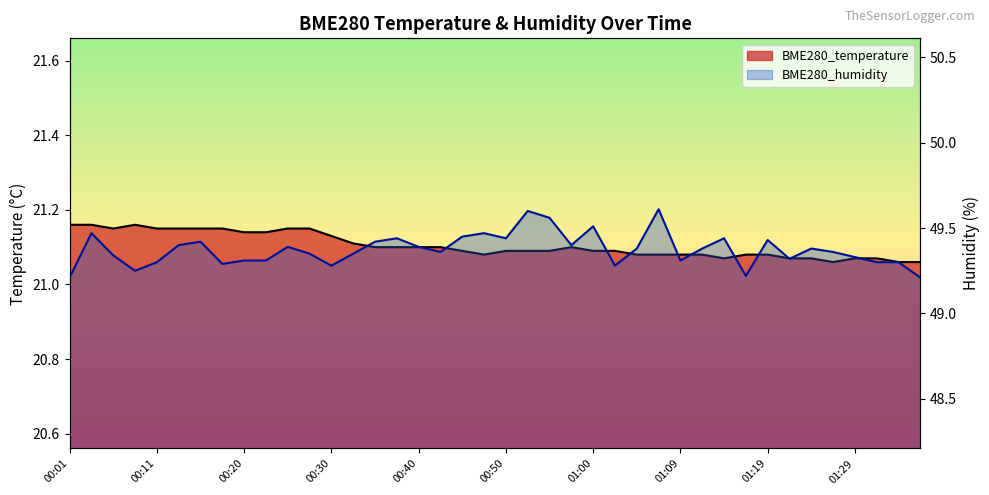

Between 01:17 and 01:24, which is larger?

01:17